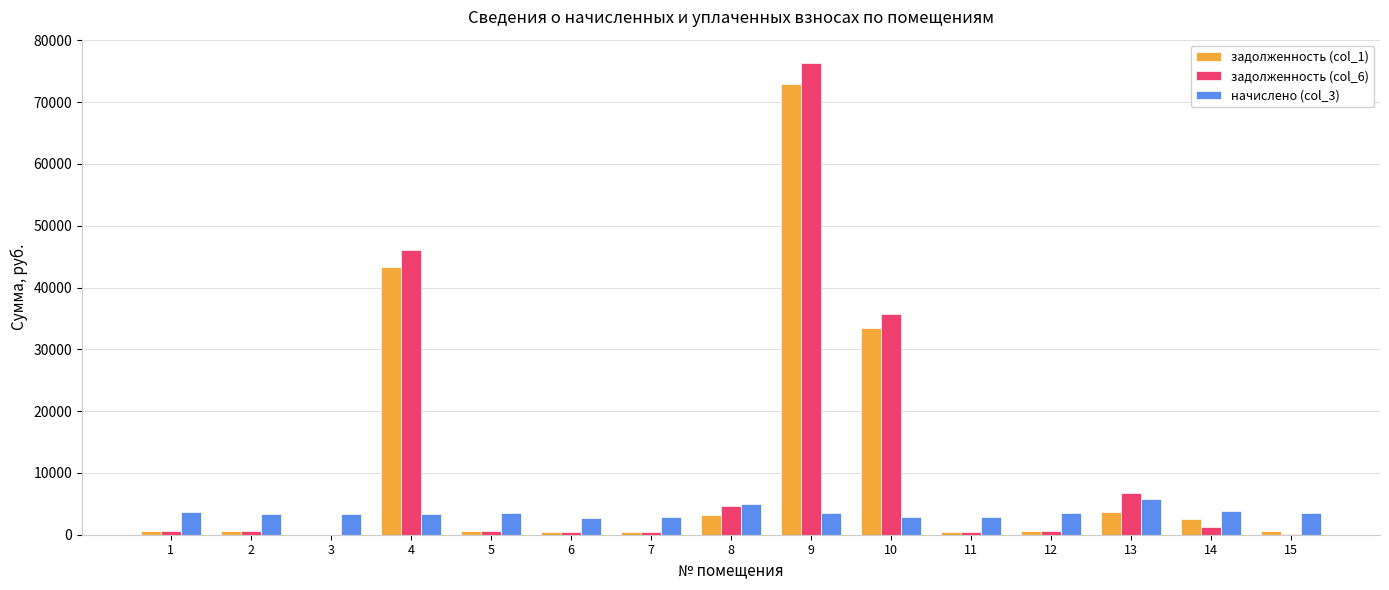

The value of начислено (col_3) at 14 is 6644.0. True or false?

False